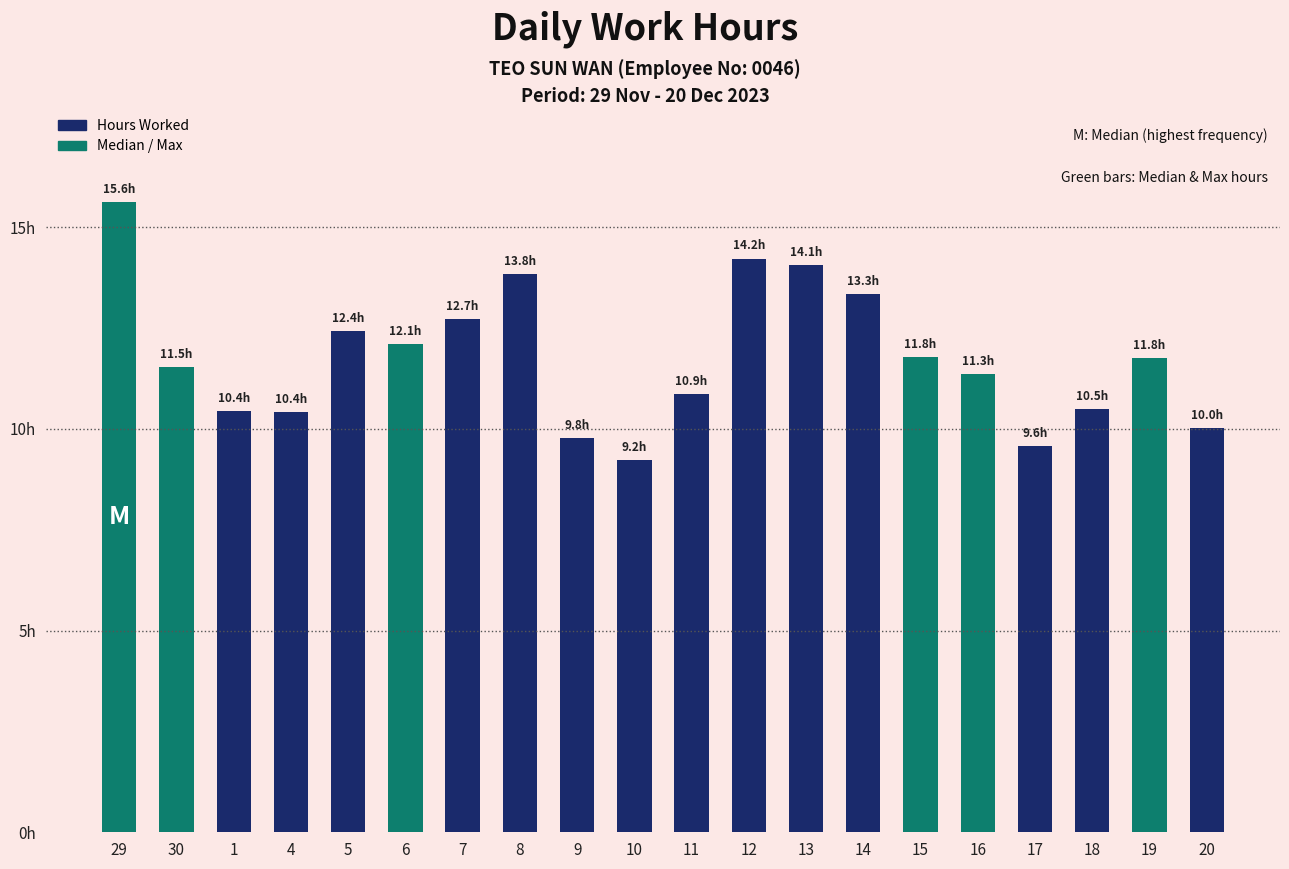

The chart shows a value of 12.7 at 7. True or false?

True